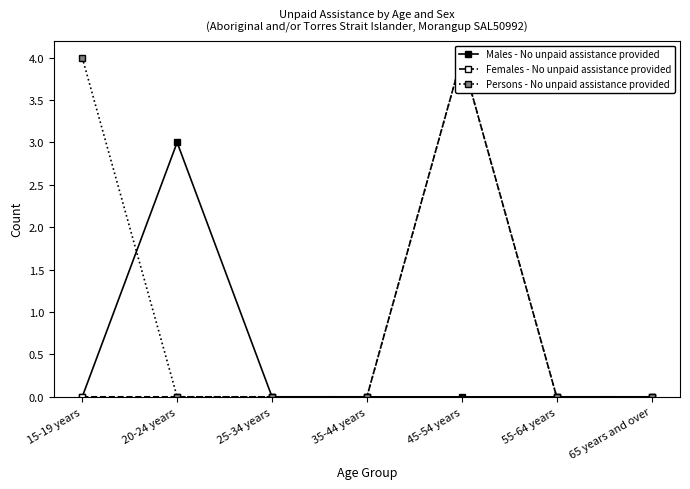

Reading left to right, transcribe all the data shown in this chart.

Males - No unpaid assistance provided: 15-19 years=0	20-24 years=3	25-34 years=0	35-44 years=0	45-54 years=0	55-64 years=0	65 years and over=0
Females - No unpaid assistance provided: 15-19 years=0	20-24 years=0	25-34 years=0	35-44 years=0	45-54 years=4	55-64 years=0	65 years and over=0
Persons - No unpaid assistance provided: 15-19 years=4	20-24 years=0	25-34 years=0	35-44 years=0	45-54 years=4	55-64 years=0	65 years and over=0